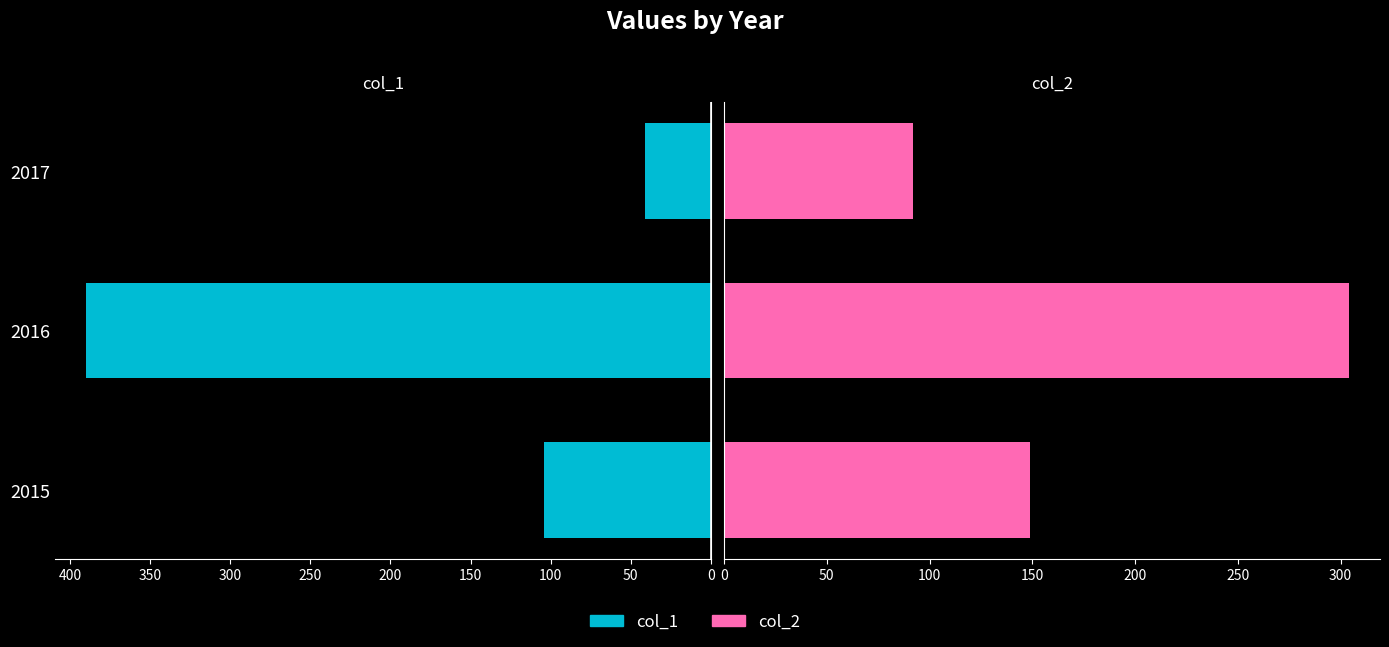

What is the smallest value displayed?

41